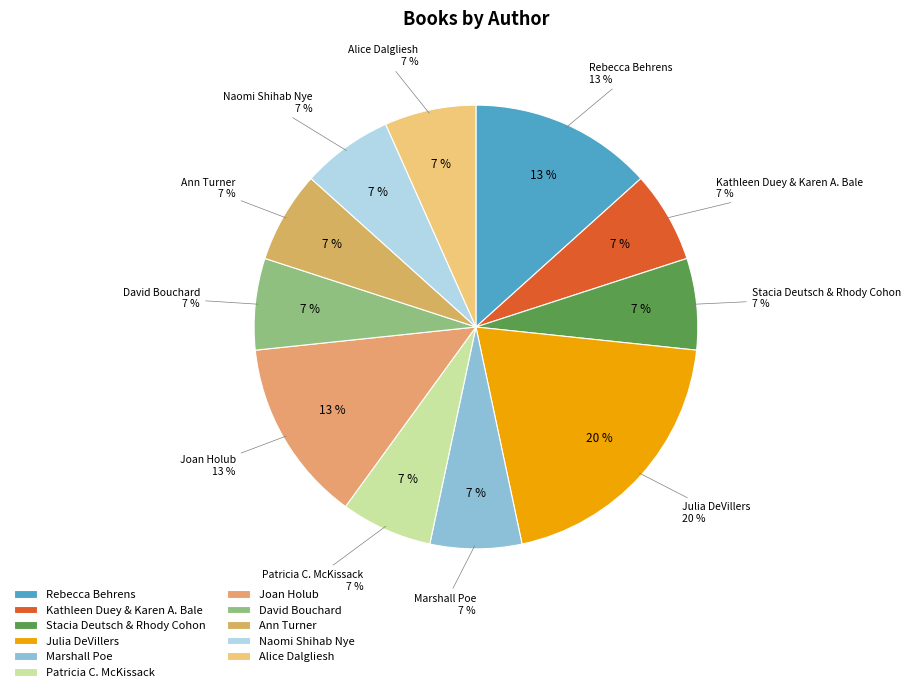

What is the change in value from Stacia Deutsch & Rhody Cohon to Joan Holub?

+1